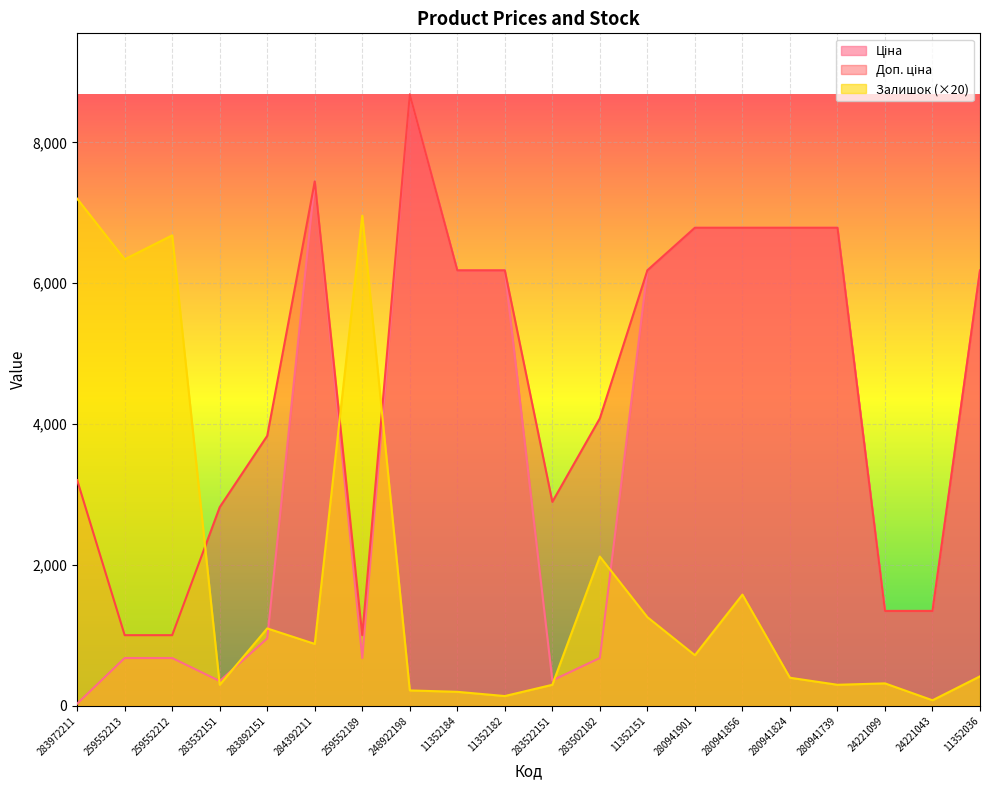

What is the maximum value for Ціна?

8679.5